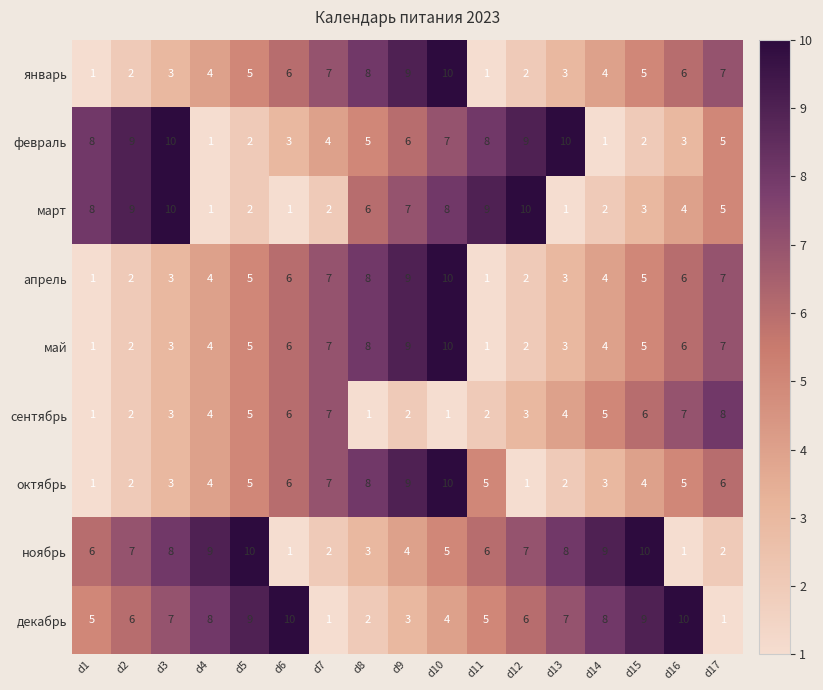

What is the spread (max minus min) of values at d8?

7